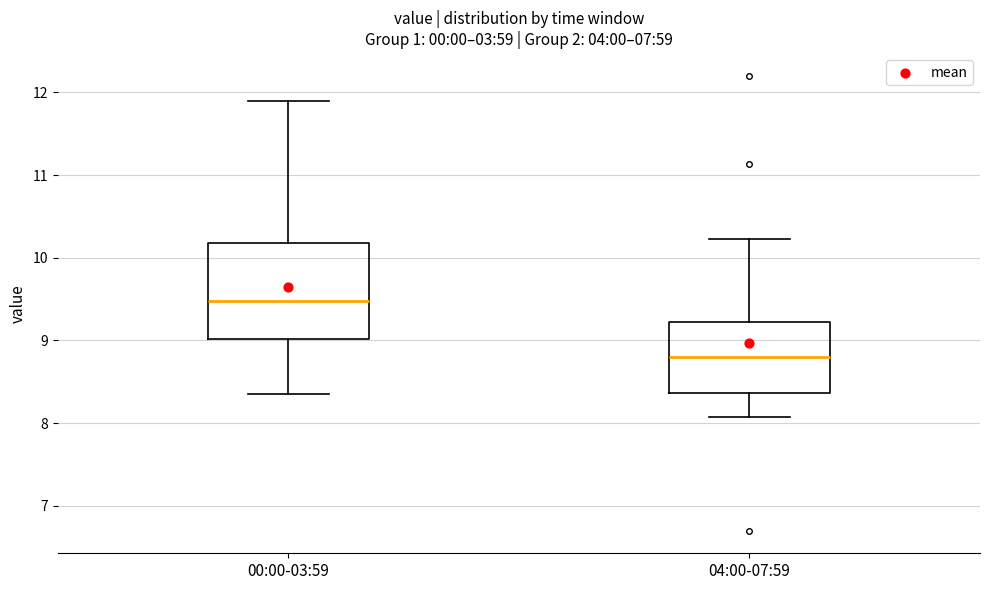

Where does the median line of the box for 00:00-03:59 sit on the y-axis? The values are not printed on the chart, so give them approximately, as read against the axis.

9.5